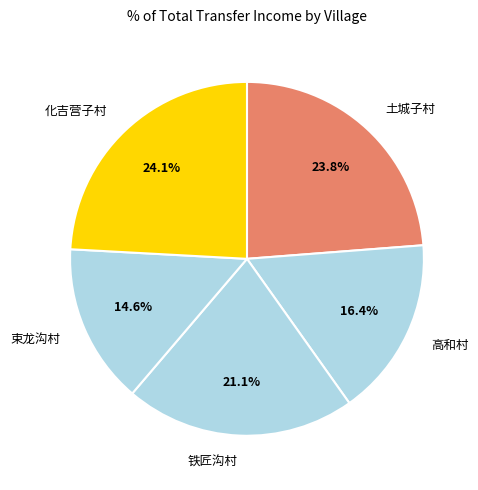

Which category has the smallest portion of the pie?

束龙沟村